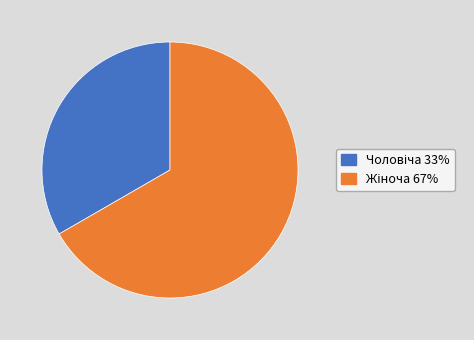

Is there a majority slice in this chart?

Yes